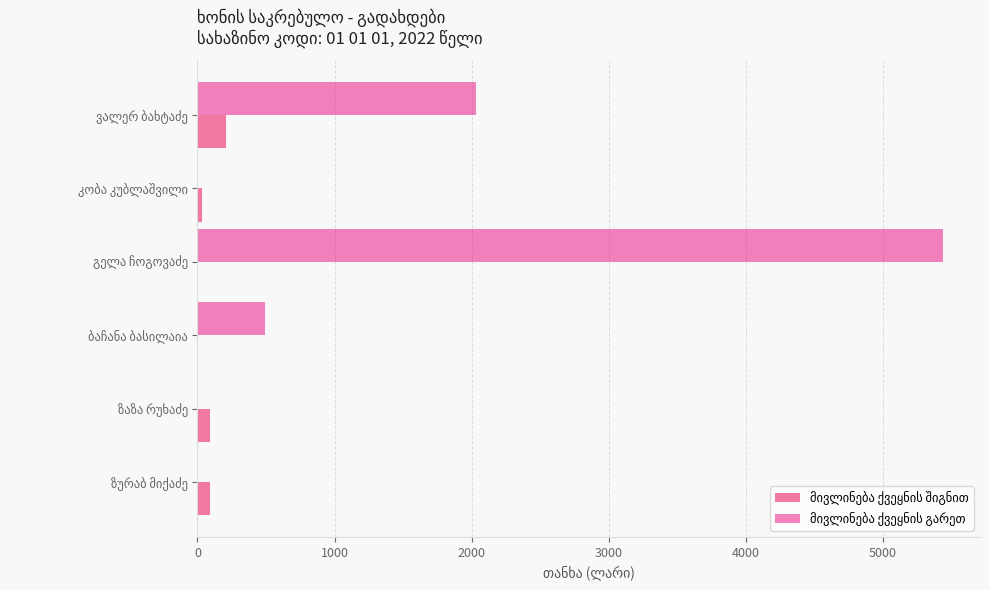

What is the greatest value displayed?

5434.6